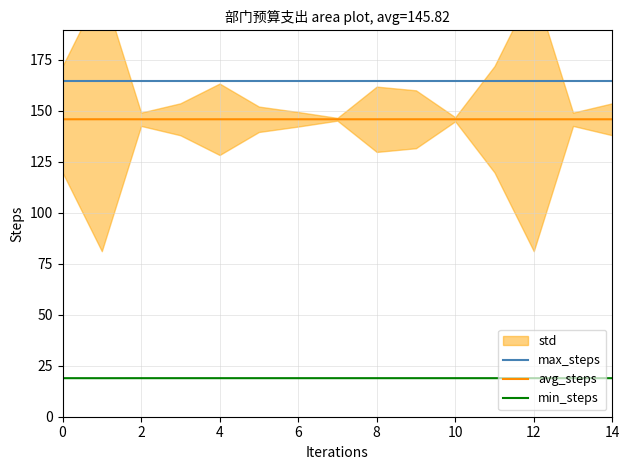

What is the value of the max_steps point at the 1st from the left?

164.7